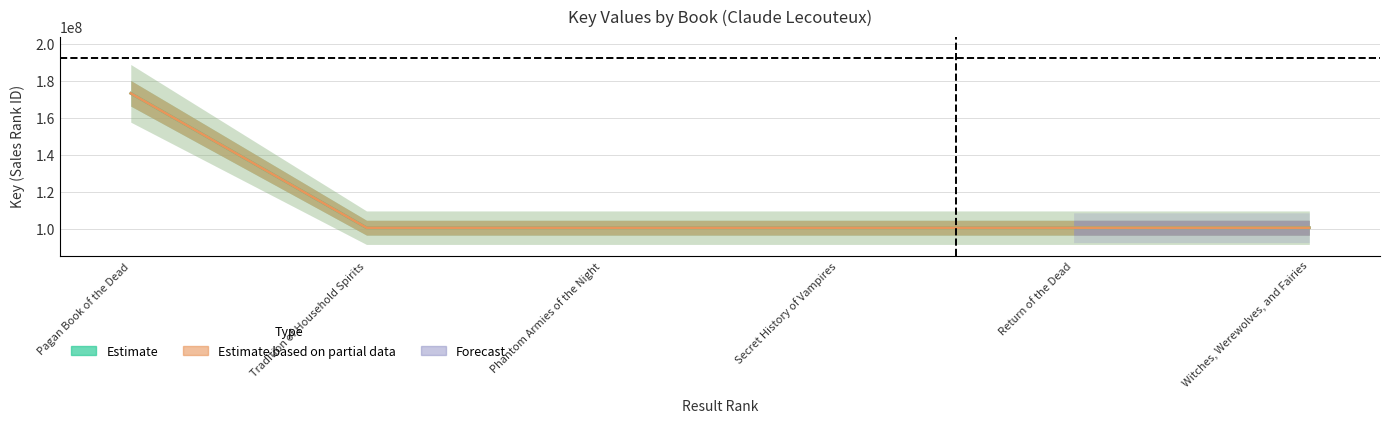

At which label does Estimate (Trade Paperback) reach its peak?

Pagan Book of the Dead